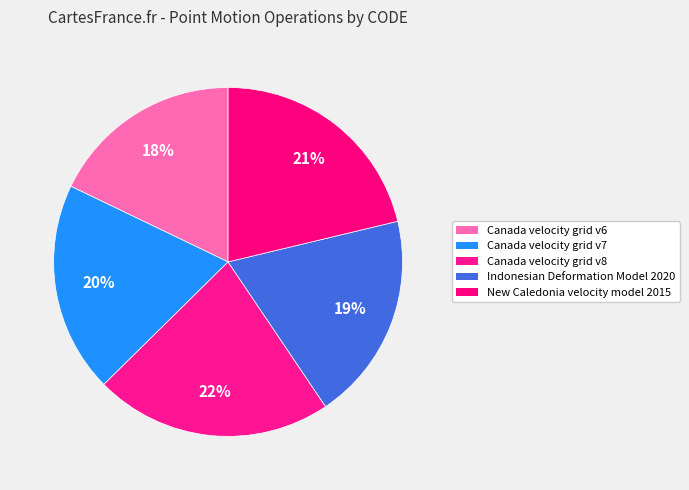

Between Canada velocity grid v6 and Indonesian Deformation Model 2020, which is larger?

Indonesian Deformation Model 2020